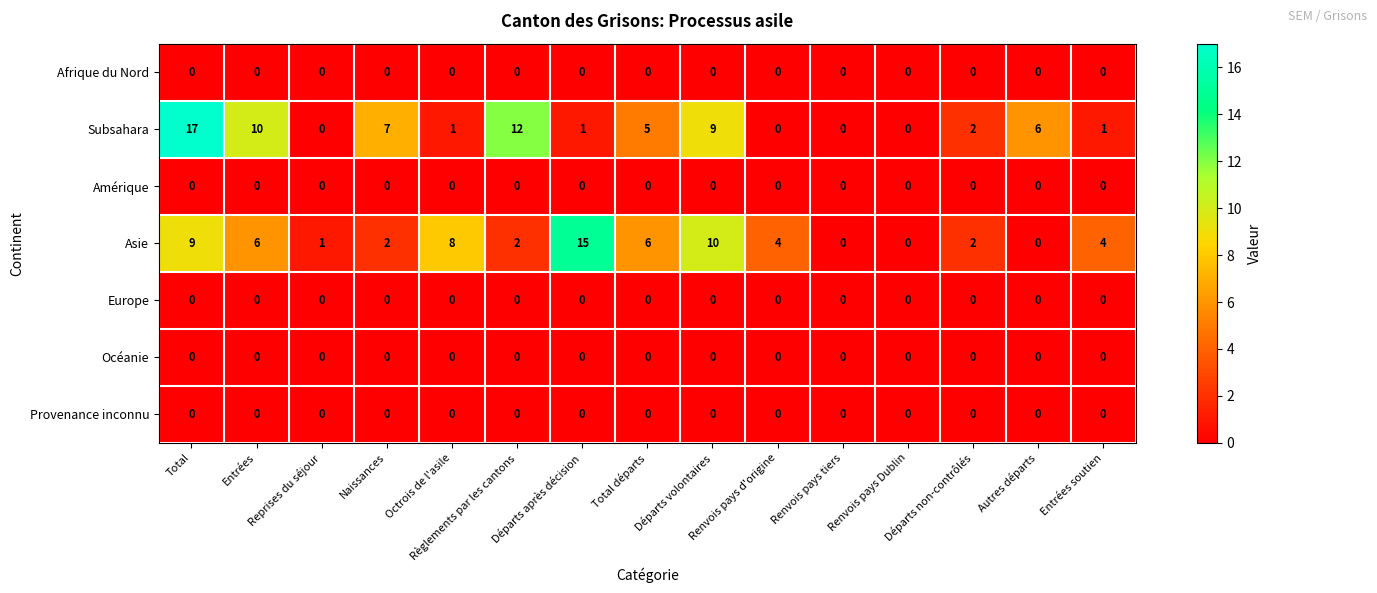

Which series has the largest total across all categories?

Subsahara